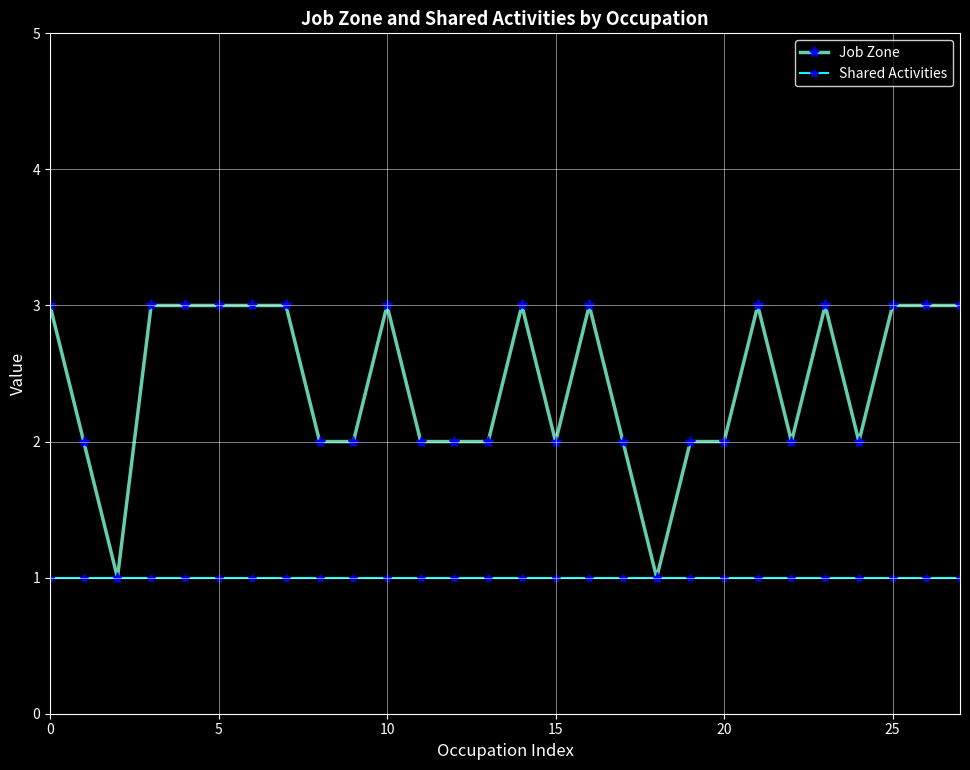

List the series in order of their peak value, lowest first.

Shared Activities, Job Zone